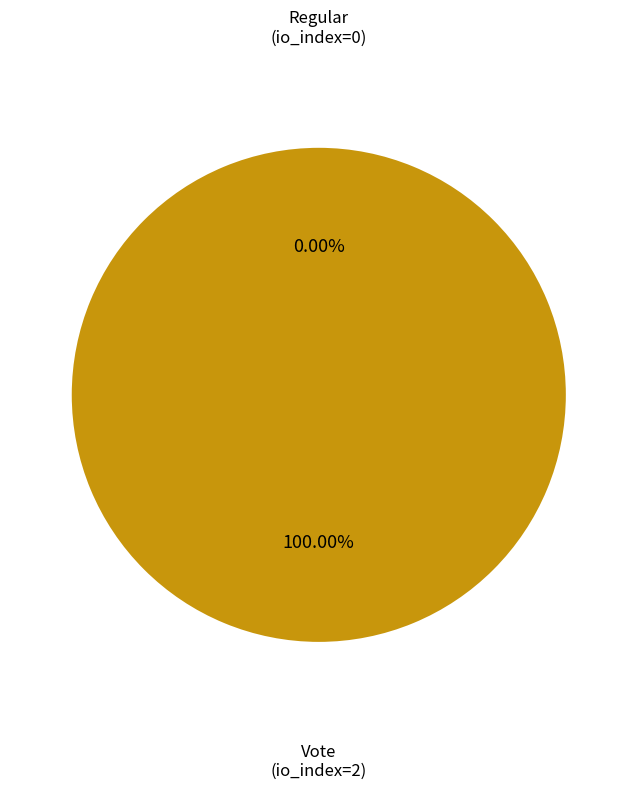

Which category accounts for the majority?

Vote (io_index=2)